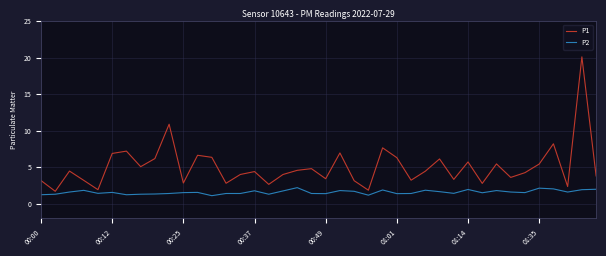

True or false: P2 and P1 intersect in this chart.

False